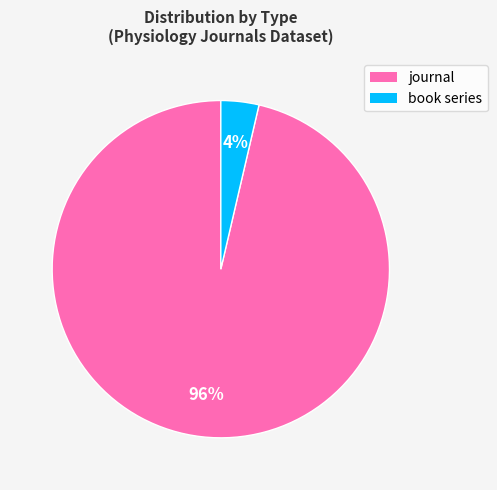

Do book series and journal together represent more than half of the pie?

Yes